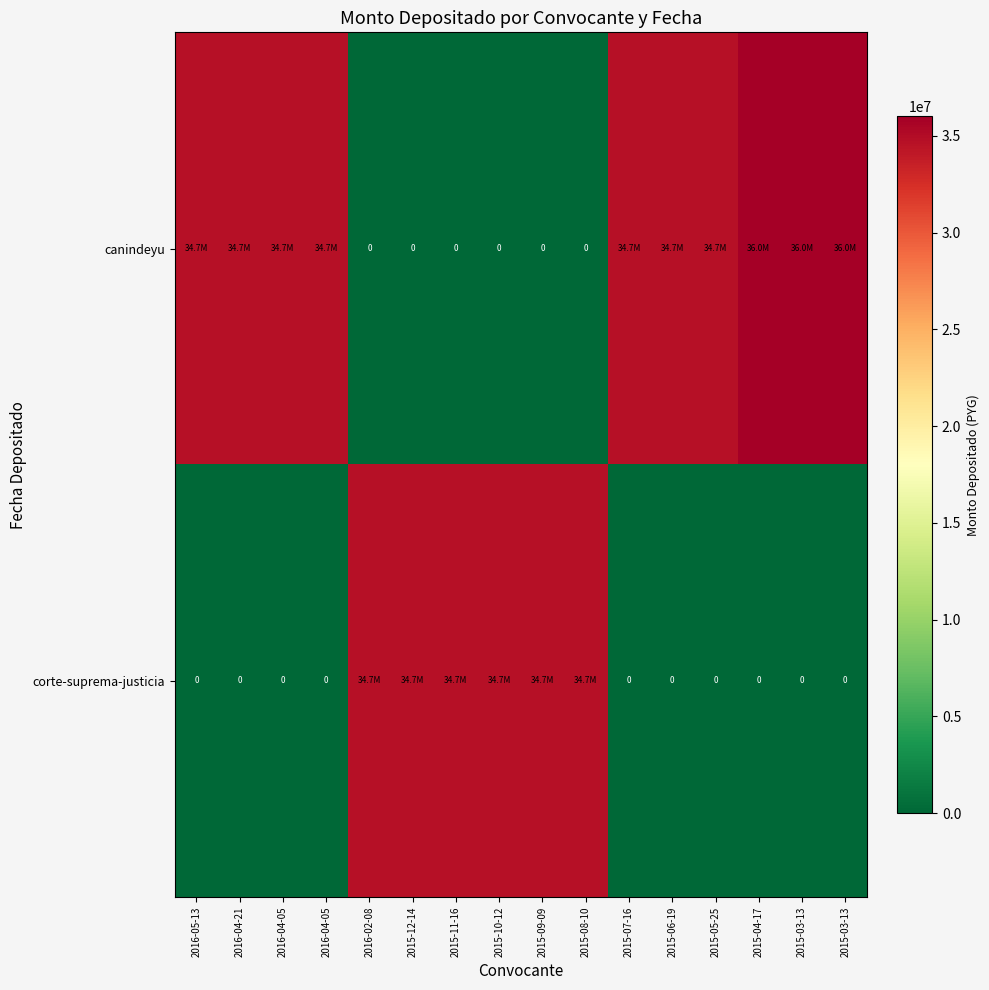

Which series has the largest total across all categories?

canindeyu